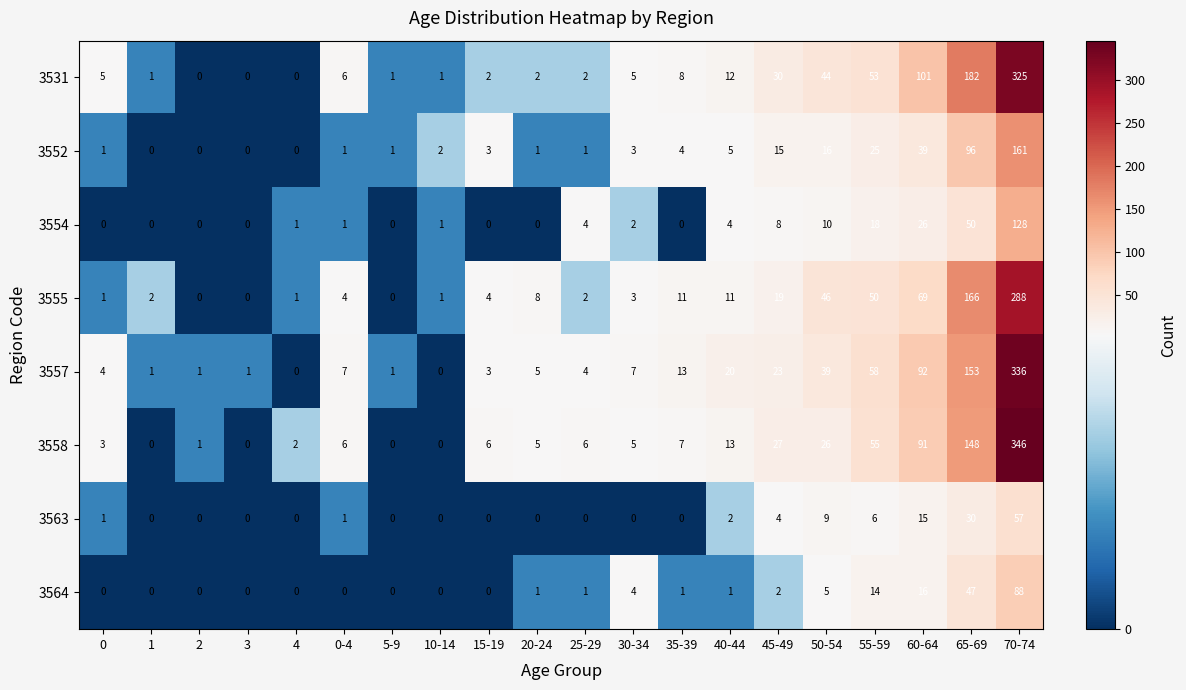

What is the sum of all 3555 values?

686